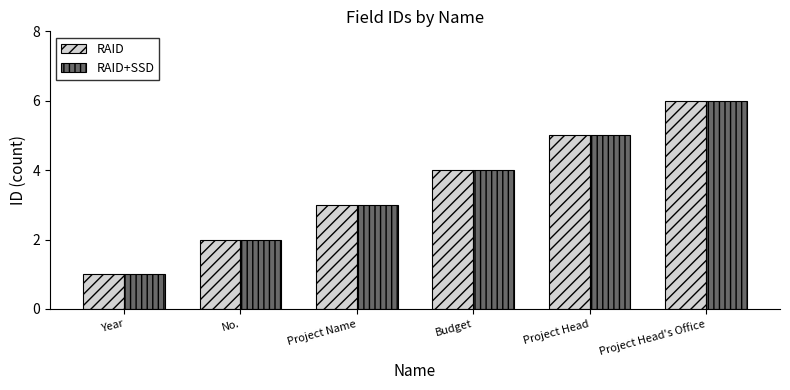

At which category is the sum across all series the highest?

Project Head's Office